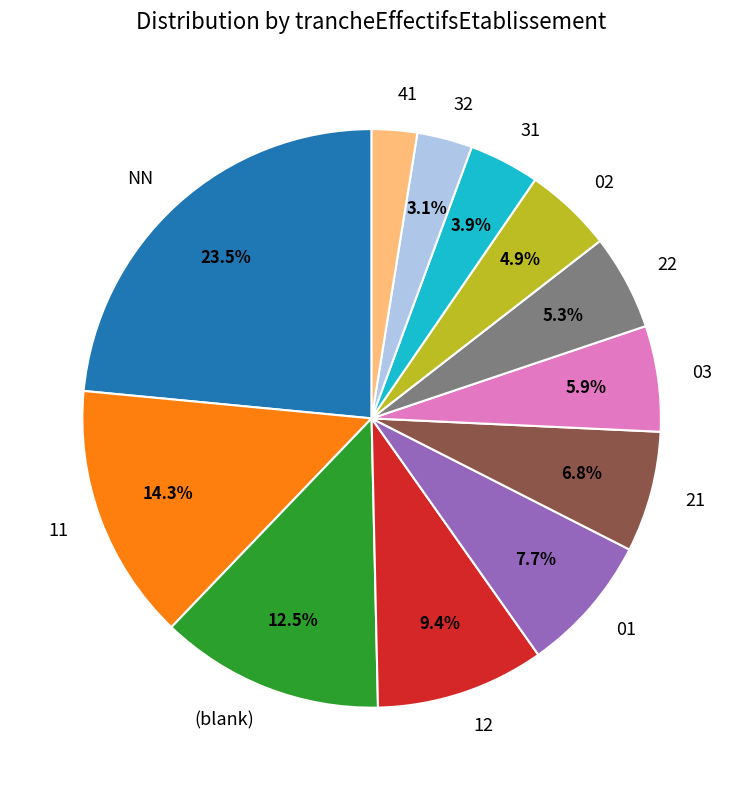

How much of the chart is everything except 12?

90.6%